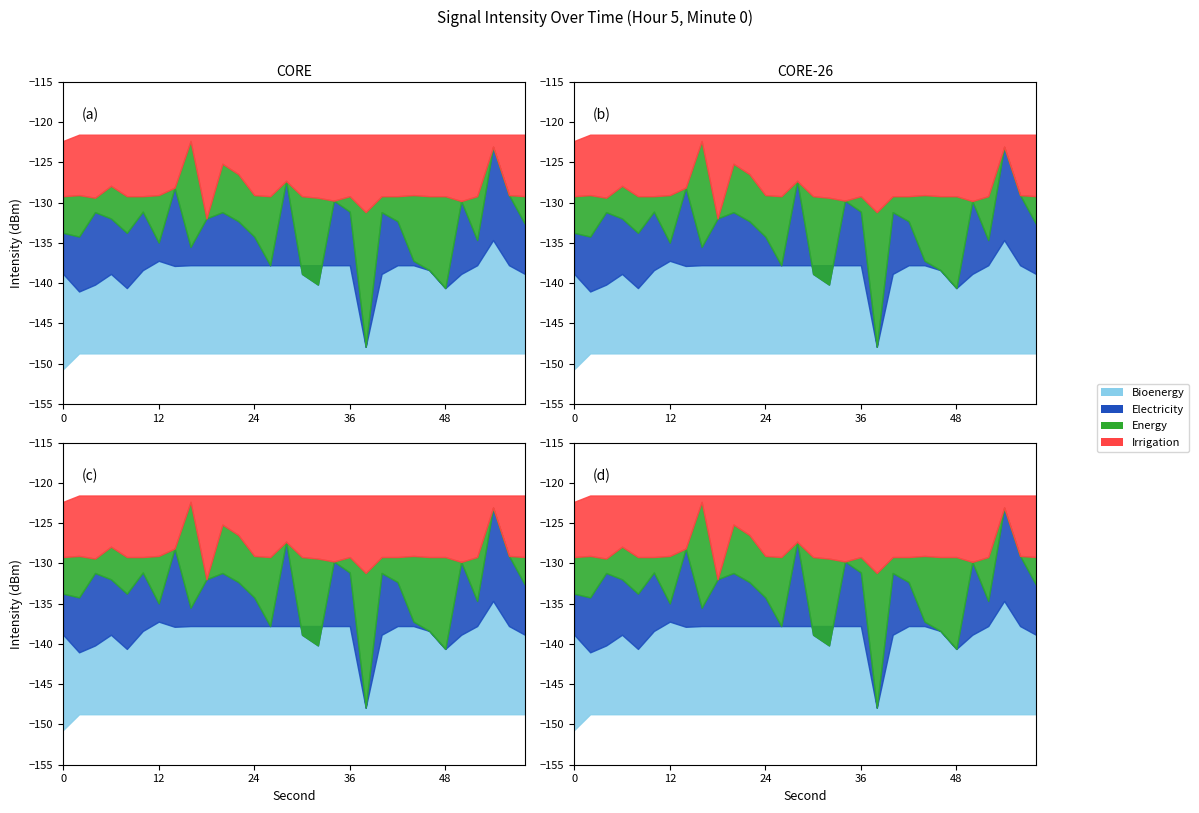

What is the spread (max minus min) of values at 22?

27.2